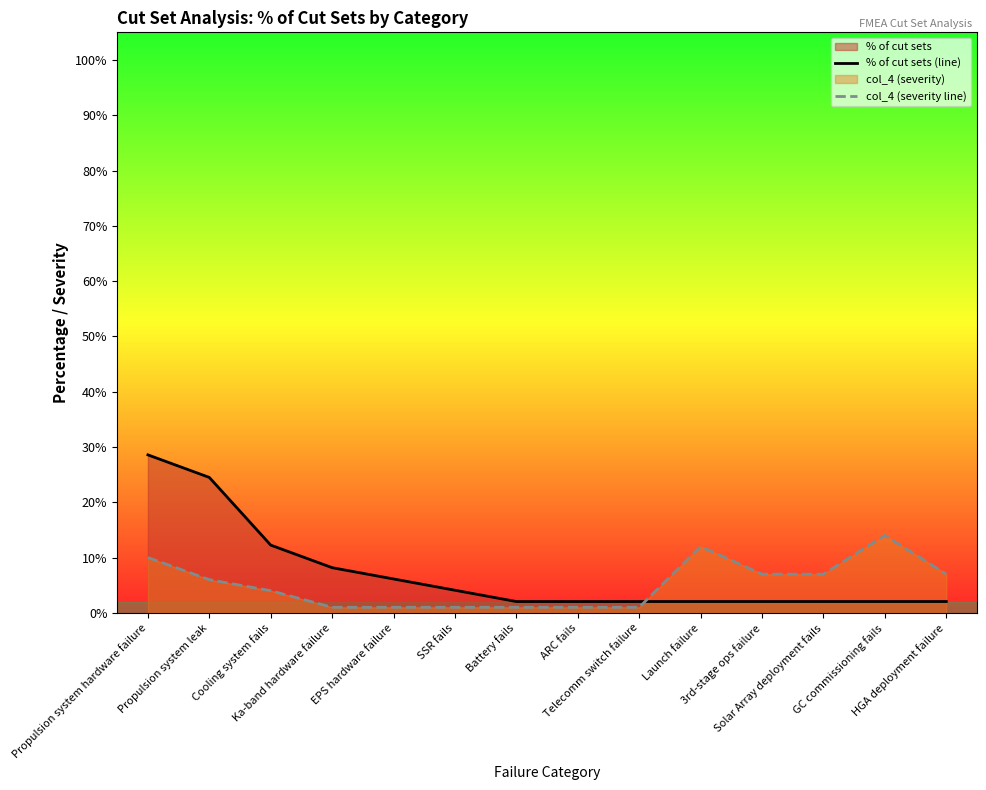

What is the difference between the maximum and minimum values in the col_4 (severity line) series?

13.0